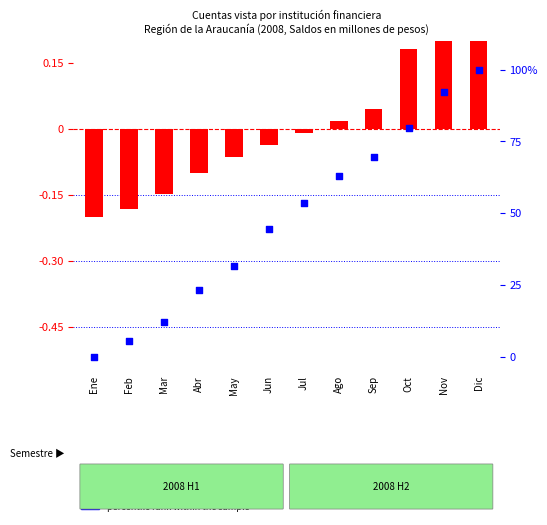

At which category is the sum across all series the highest?

Dic